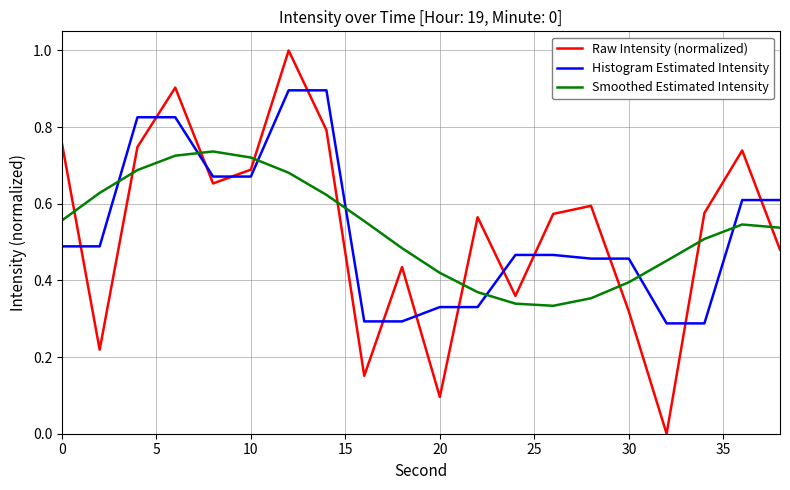

What is the difference between the maximum and minimum values in the Raw Intensity (normalized) series?

1.0